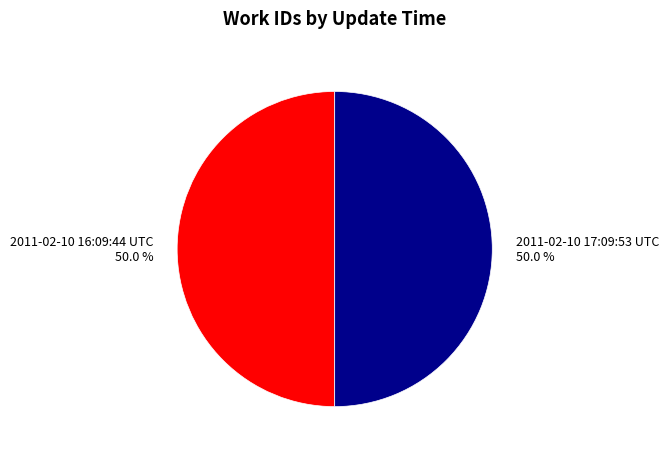

Approximately how many times larger is the value at 2011-02-10 16:09:44 UTC compared to 2011-02-10 17:09:53 UTC?

1.0